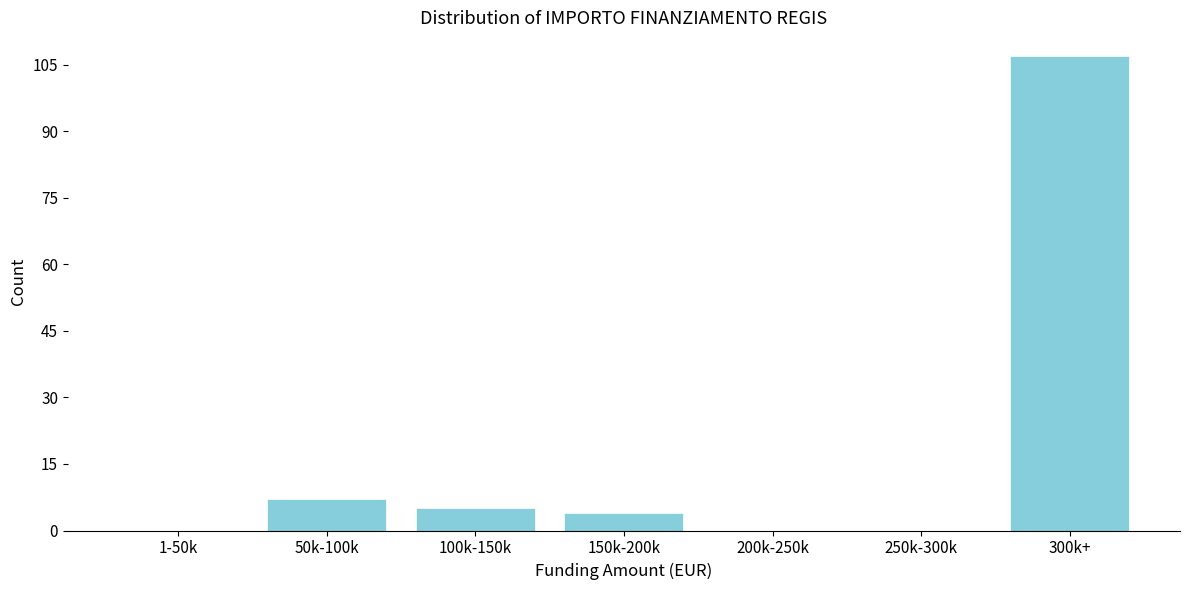

Reading right to left, list all the values displayed in this chart.

300k+=107	250k-300k=0	200k-250k=0	150k-200k=4	100k-150k=5	50k-100k=7	1-50k=0